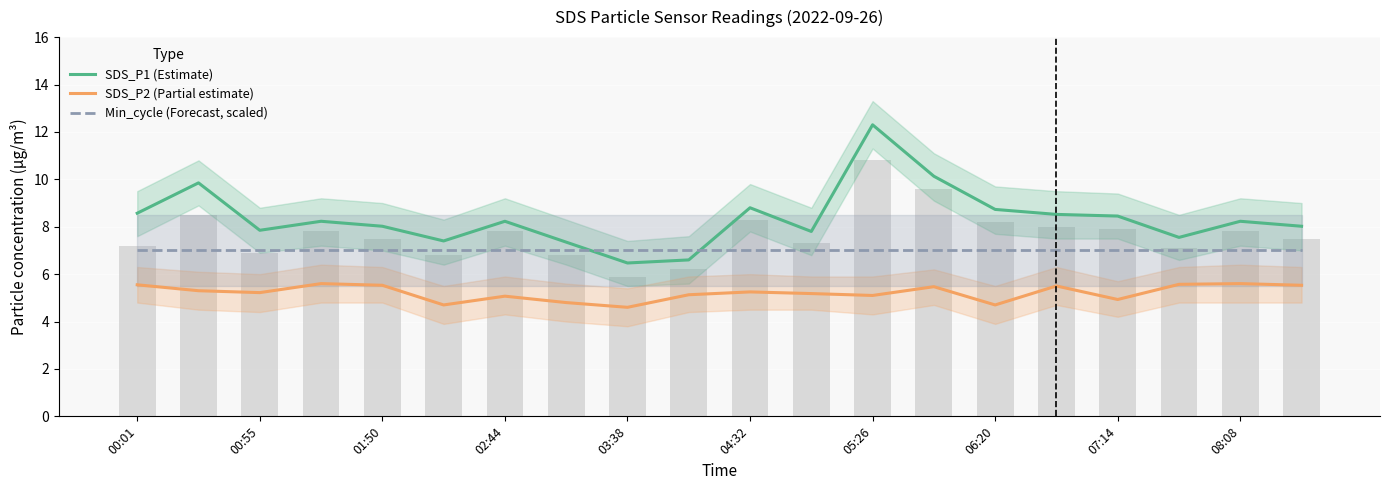

Reading right to left, transcribe all the data shown in this chart.

SDS_P1 (Estimate): 8.0	8.2	7.5	8.4	8.5	8.7	10.1	12.3	7.8	8.8	6.6	6.5	7.3	8.2	7.4	8.0	8.2	7.8	9.8	8.6
SDS_P2 (Partial estimate): 5.5	5.6	5.6	4.9	5.5	4.7	5.5	5.1	5.2	5.2	5.1	4.6	4.8	5.1	4.7	5.5	5.6	5.2	5.3	5.5
Min_cycle (Forecast, scaled): 7.0	7.0	7.0	7.0	7.0	7.0	7.0	7.0	7.0	7.0	7.0	7.0	7.0	7.0	7.0	7.0	7.0	7.0	7.0	7.0